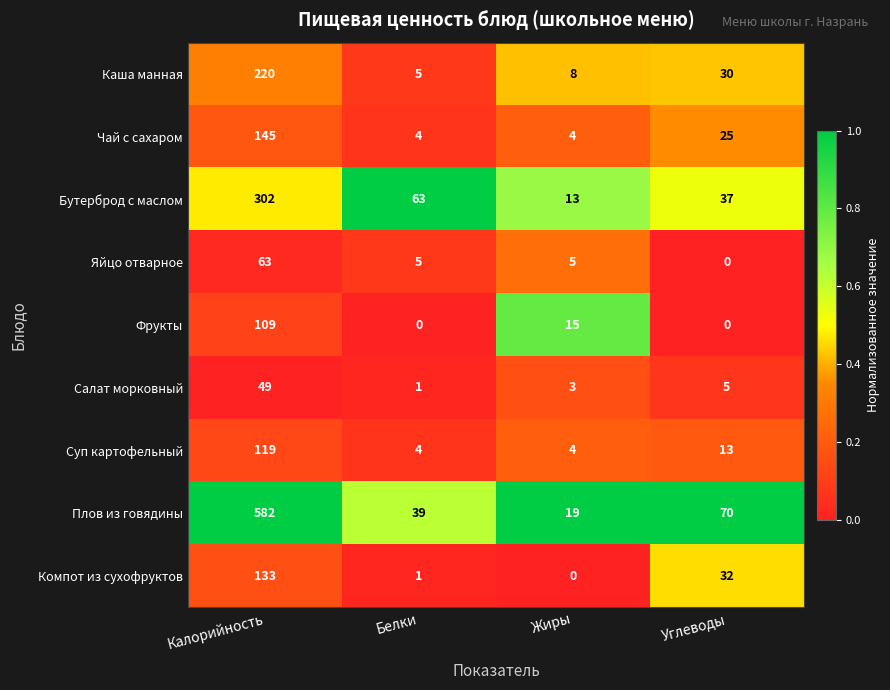

How many distinct data groups are displayed?

9